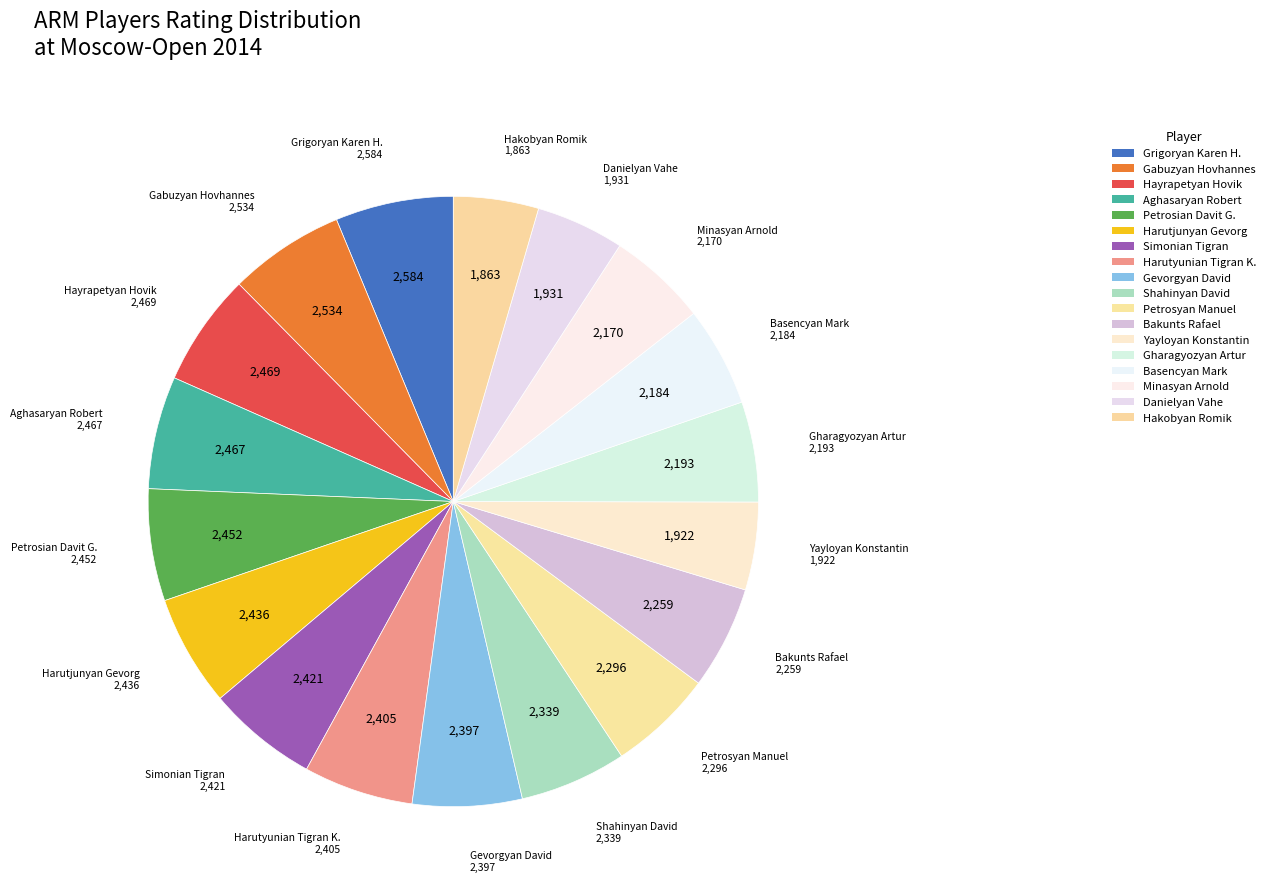

What is the smallest slice in the pie chart?

Hakobyan Romik